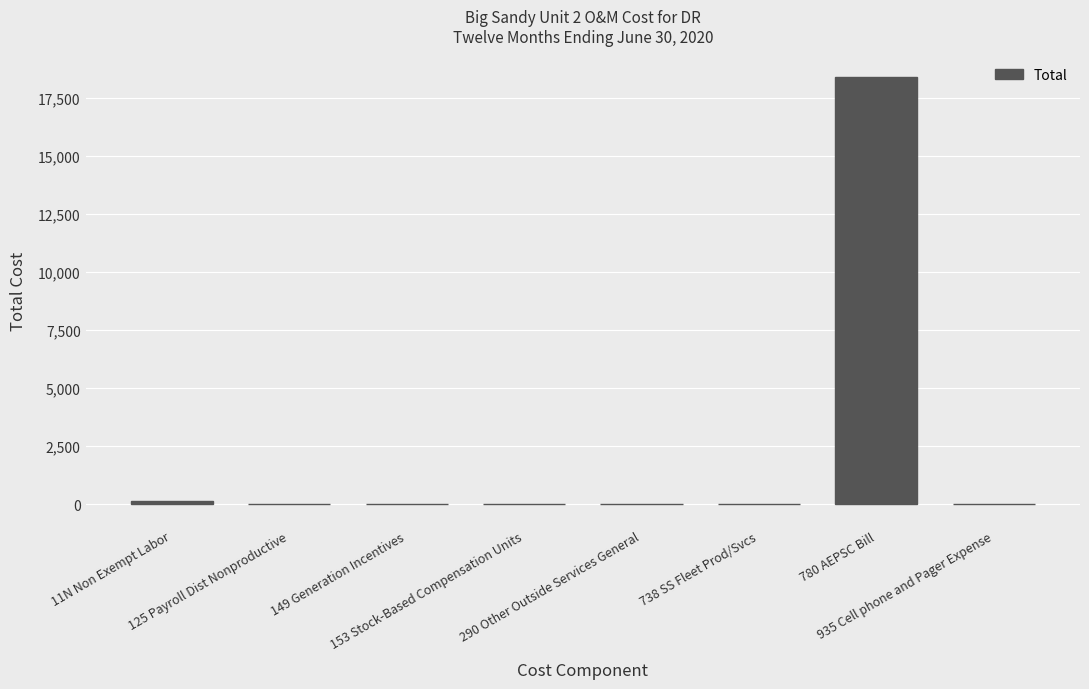

How many series are shown in this chart?

1